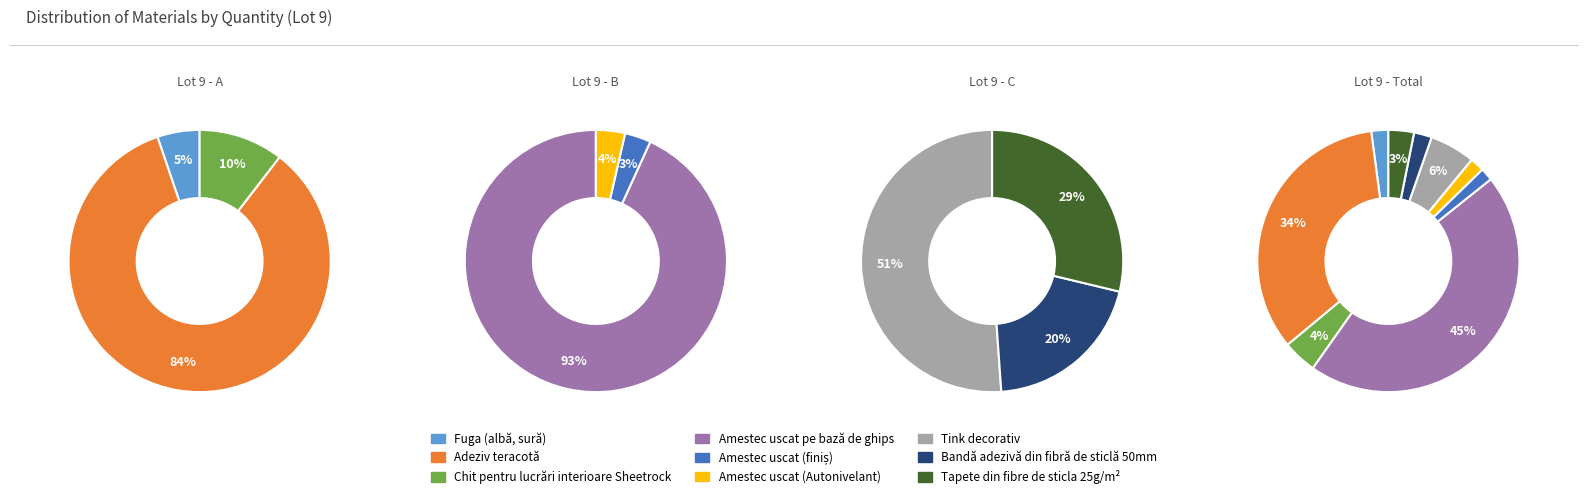

True or false: Tapete din fibre de sticla 25g/m² accounts for 3% of the total.

True